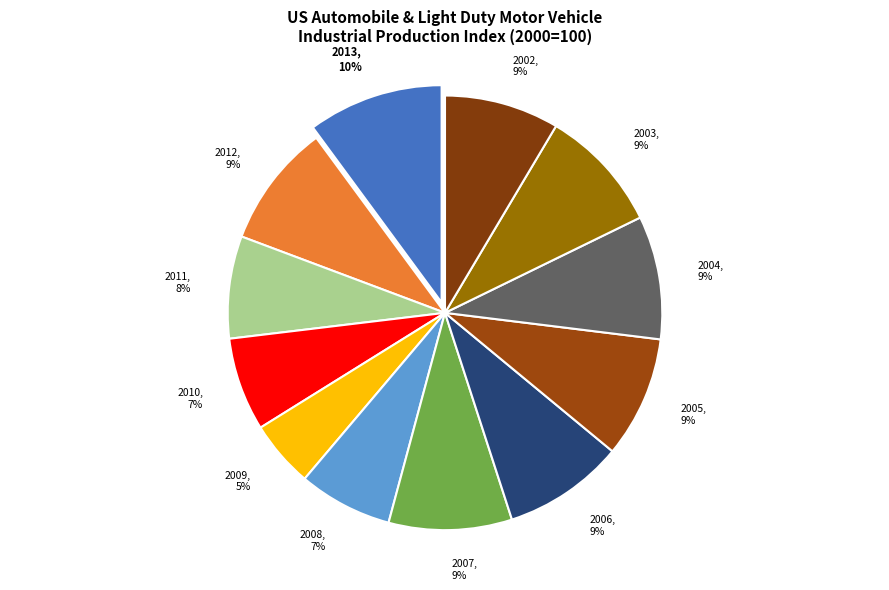

How many slices are in this pie chart?

12